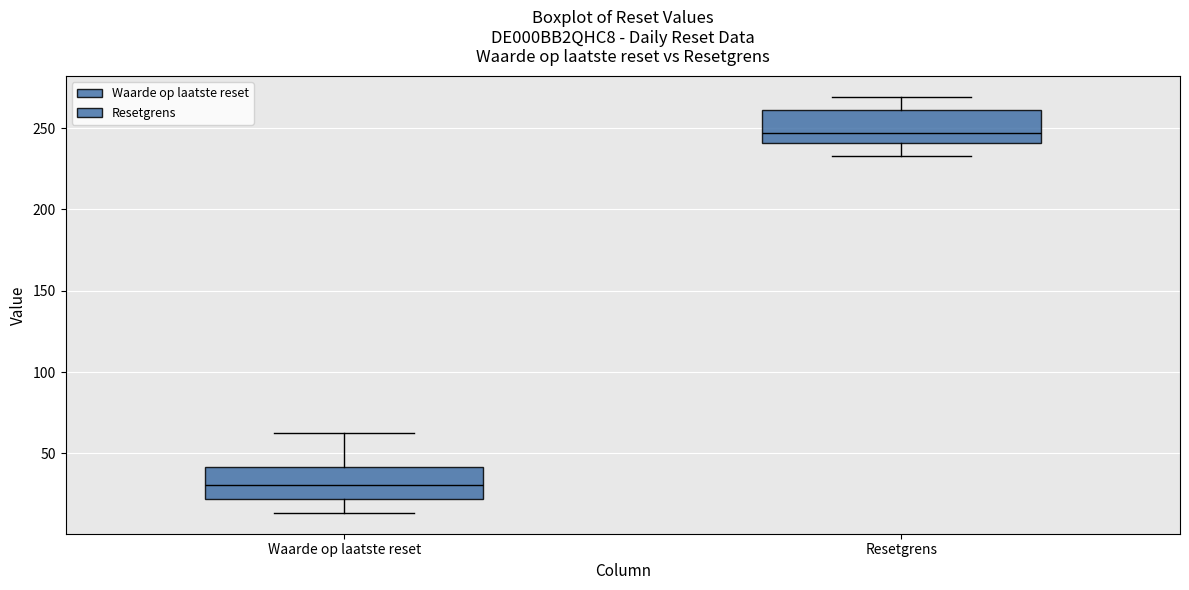

Reading left to right, read every box against the y-axis: the position of its median line, the range the box covers, and the ends of its whiskers. The values are not printed on the chart, so give them approximately, as read against the axis.

Waarde op laatste reset: median 30, box 20 to 40, whiskers 15 to 65
Resetgrens: median 245, box 240 to 260, whiskers 235 to 270